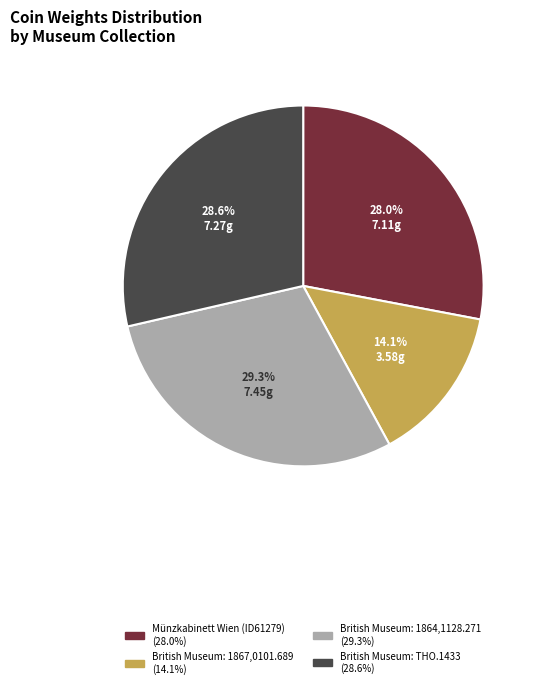

Rank the categories by value from lowest to highest.

British Museum: 1867,0101.689, Münzkabinett Wien (ID61279), British Museum: THO.1433, British Museum: 1864,1128.271